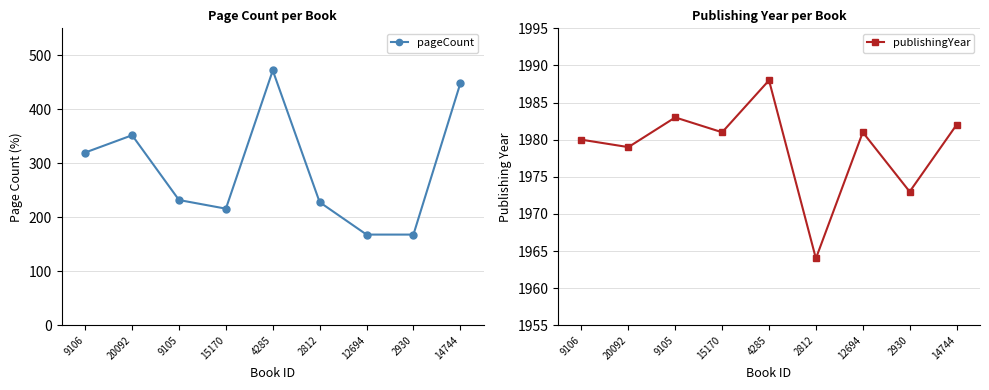

Is this an area chart (filled region under the line)?

No